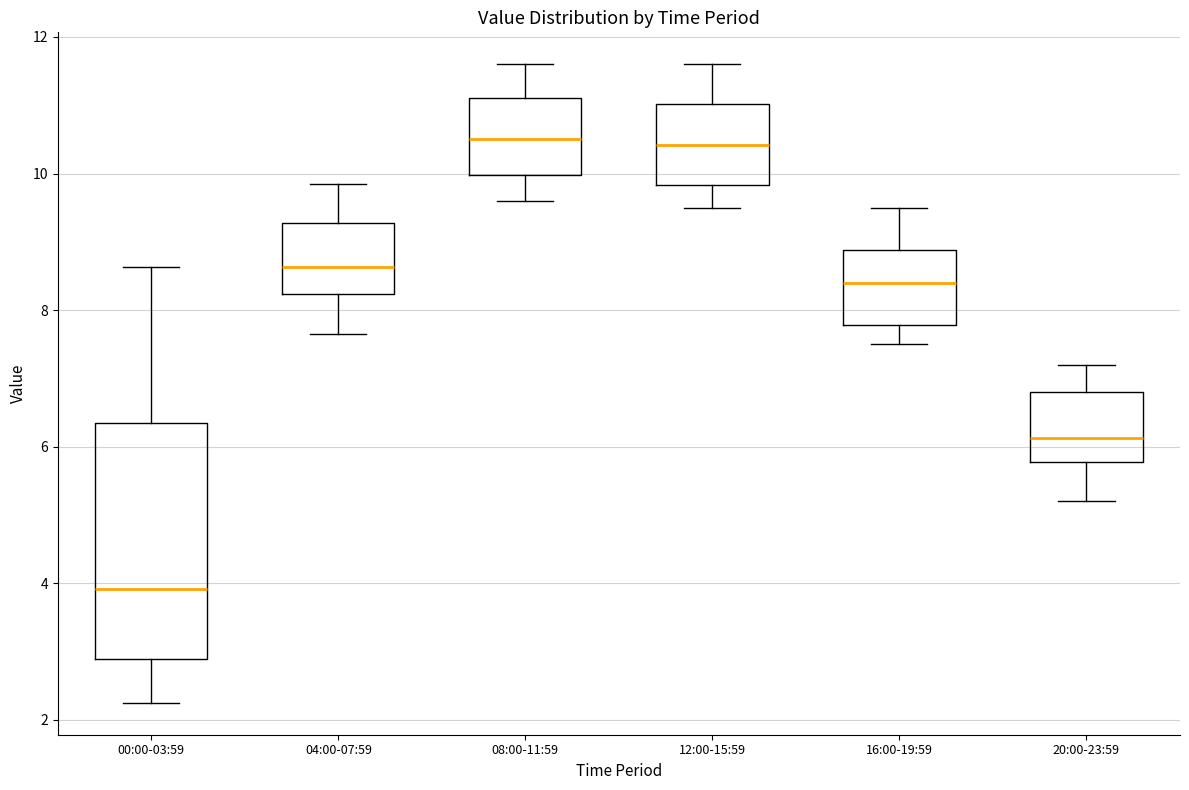

Reading left to right, read every box against the y-axis: the position of its median line, the range the box covers, and the ends of its whiskers. The values are not printed on the chart, so give them approximately, as read against the axis.

00:00-03:59: median 4.0, box 2.8 to 6.4, whiskers 2.2 to 8.6
04:00-07:59: median 8.6, box 8.2 to 9.2, whiskers 7.6 to 9.8
08:00-11:59: median 10.6, box 10.0 to 11.2, whiskers 9.6 to 11.6
12:00-15:59: median 10.4, box 9.8 to 11.0, whiskers 9.6 to 11.6
16:00-19:59: median 8.4, box 7.8 to 8.8, whiskers 7.6 to 9.6
20:00-23:59: median 6.2, box 5.8 to 6.8, whiskers 5.2 to 7.2